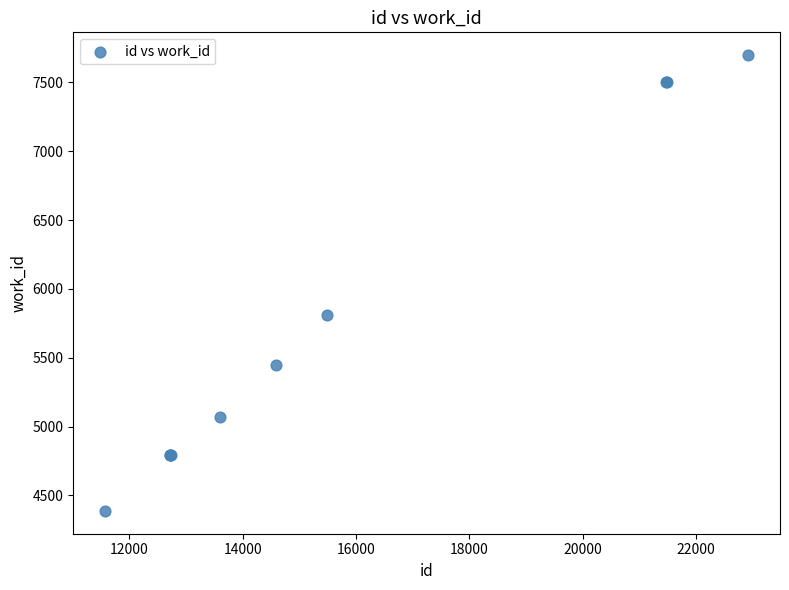

What Y value in the scatter plot is closest to 6042?

5811